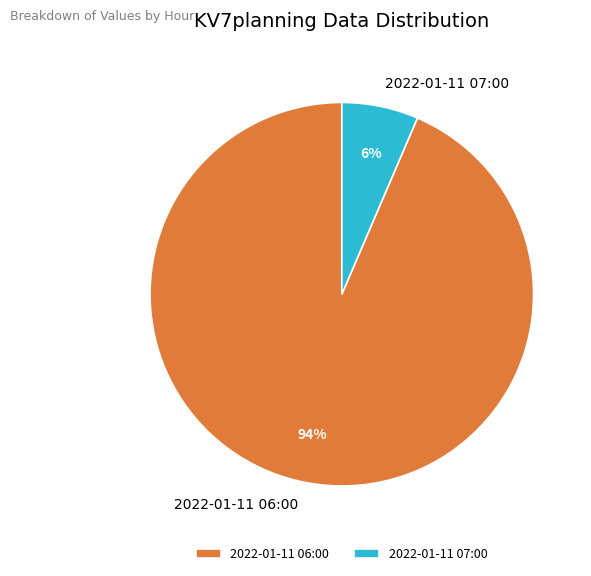

To the nearest percent, what is the average slice percentage?

50%